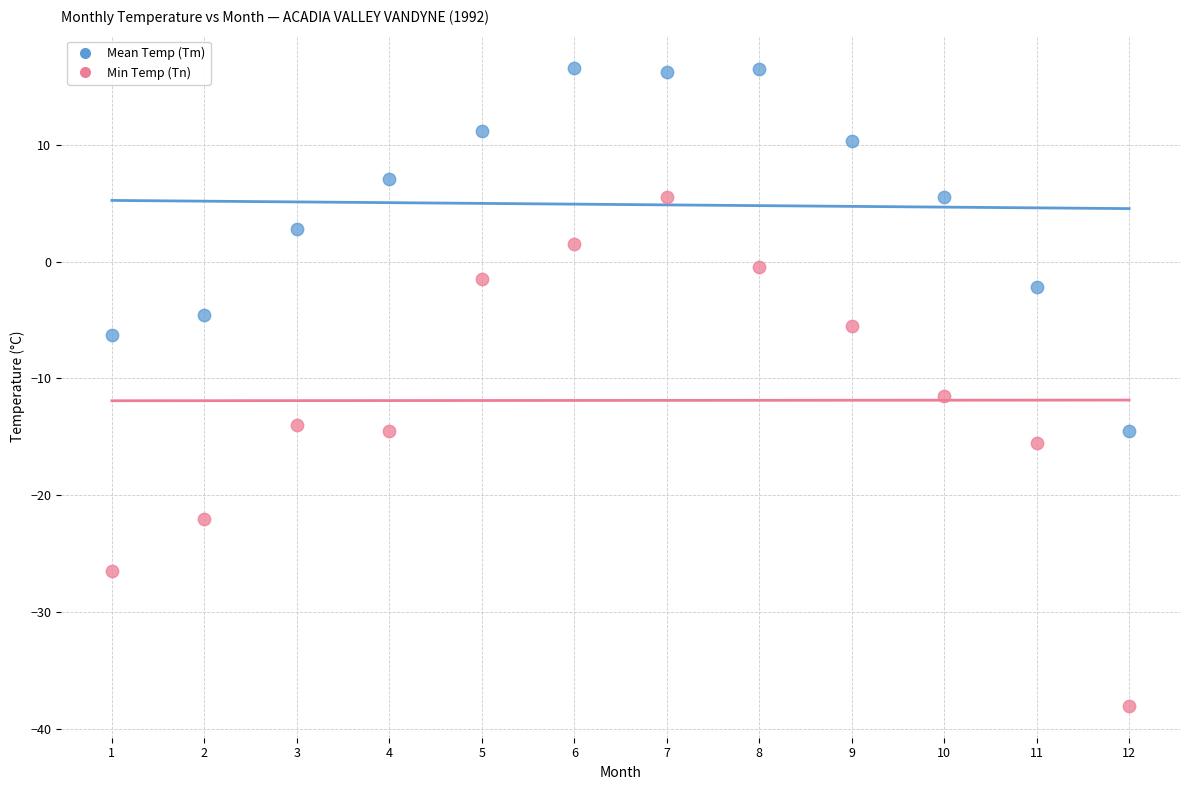

Across all data points, what is the range of X values (max minus min)?

11.0